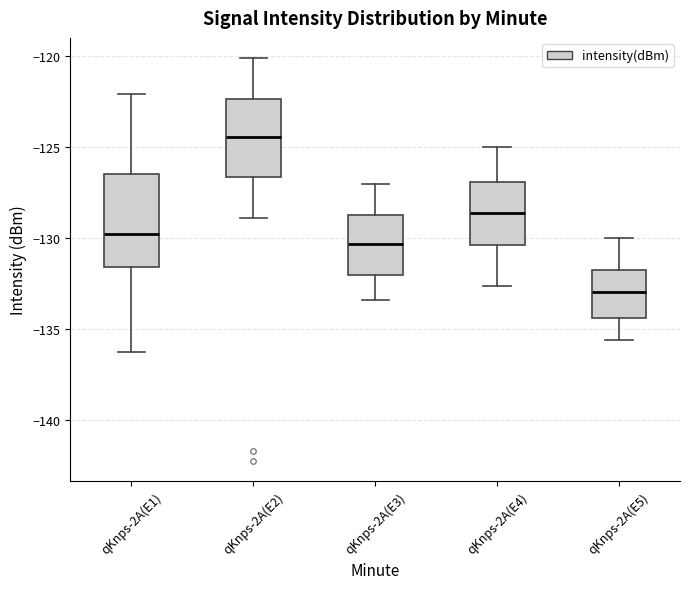

Reading left to right, read every box against the y-axis: the position of its median line, the range the box covers, and the ends of its whiskers. The values are not printed on the chart, so give them approximately, as read against the axis.

qKnps-2A(E1): median -130.0, box -131.5 to -126.5, whiskers -136.5 to -122.0
qKnps-2A(E2): median -124.5, box -126.5 to -122.5, whiskers -129.0 to -120.0
qKnps-2A(E3): median -130.5, box -132.0 to -128.5, whiskers -133.5 to -127.0
qKnps-2A(E4): median -128.5, box -130.5 to -127.0, whiskers -132.5 to -125.0
qKnps-2A(E5): median -133.0, box -134.5 to -131.5, whiskers -135.5 to -130.0